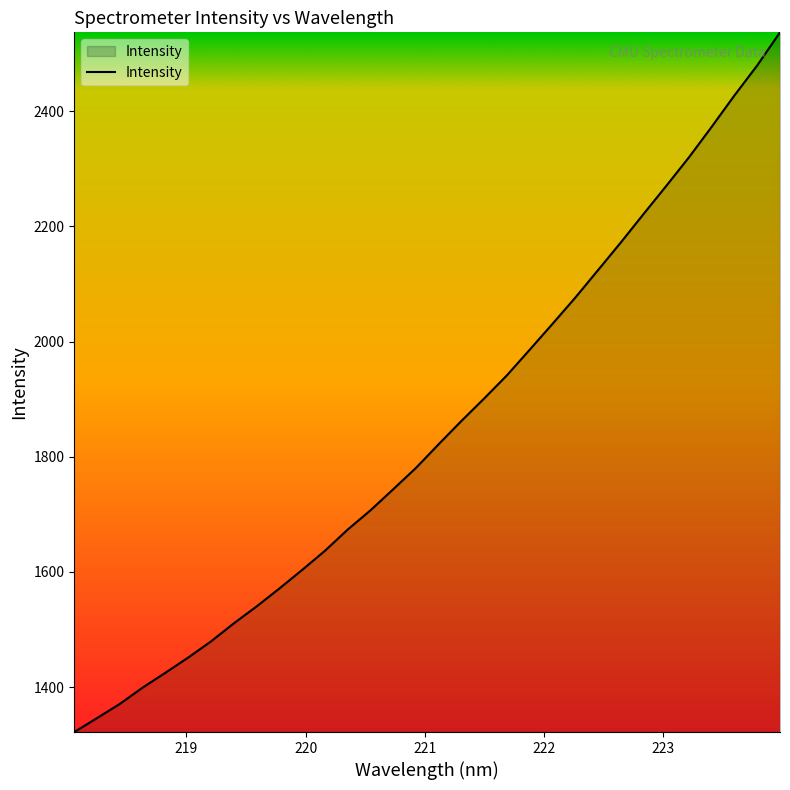

What is the greatest value displayed?

2536.9